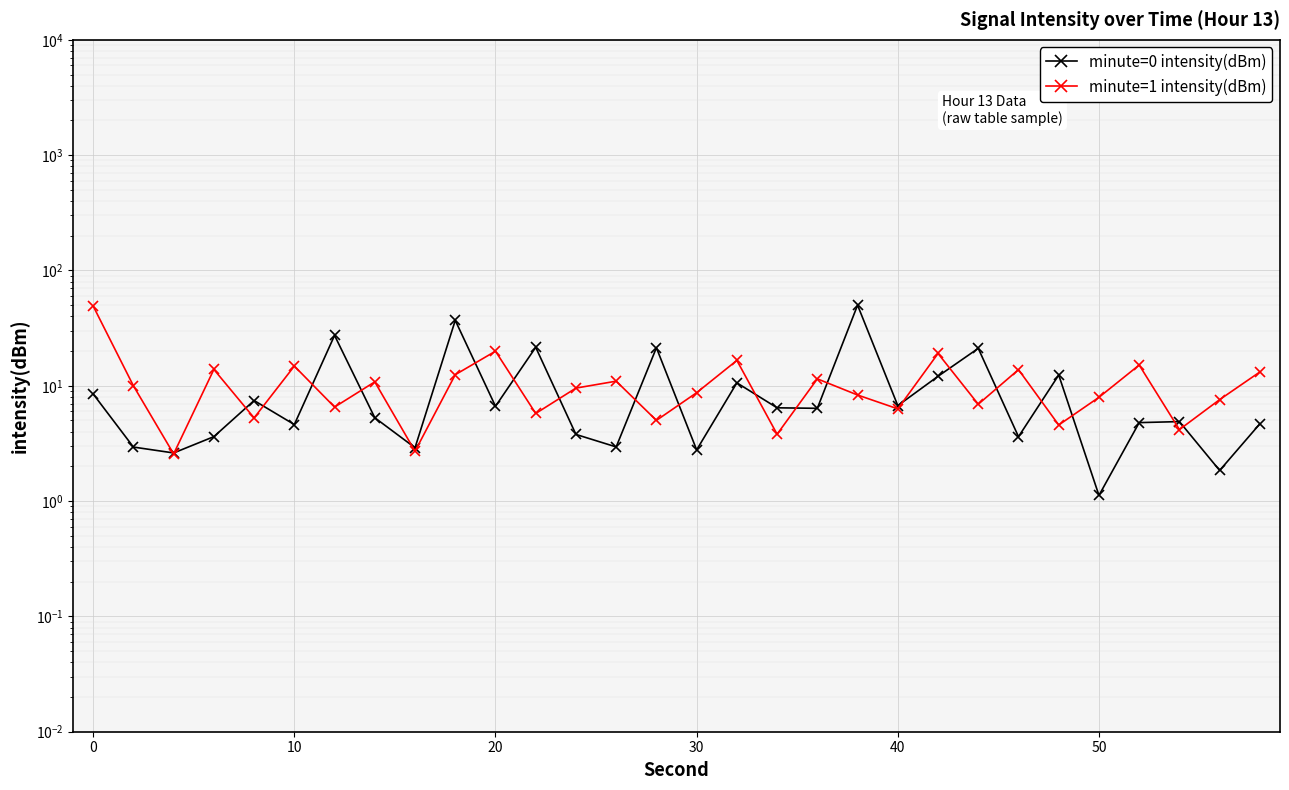

How many distinct data groups are displayed?

2